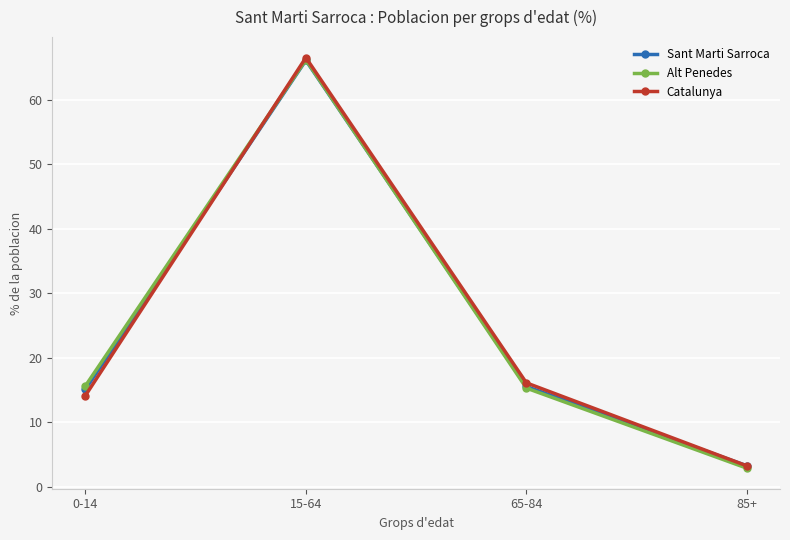

What is the difference between the maximum and minimum values in the Alt Penedes series?

63.3